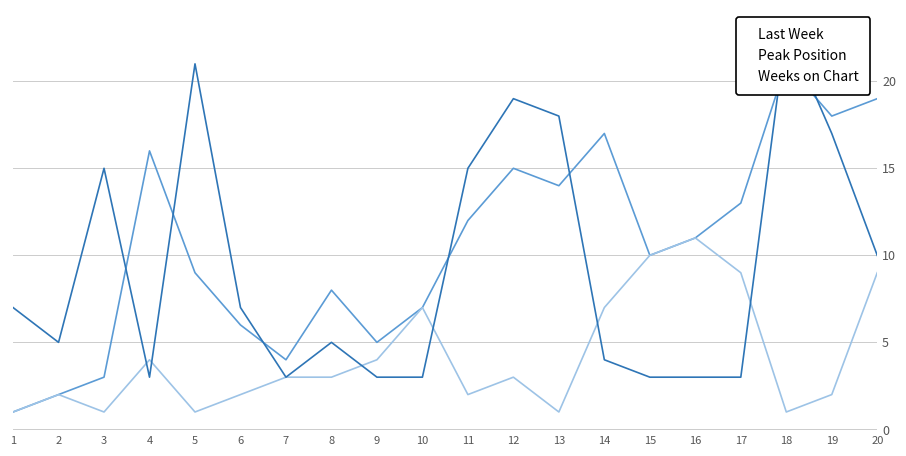

Is the value of Peak Position at 5 greater than the value of Last Week at 19?

No